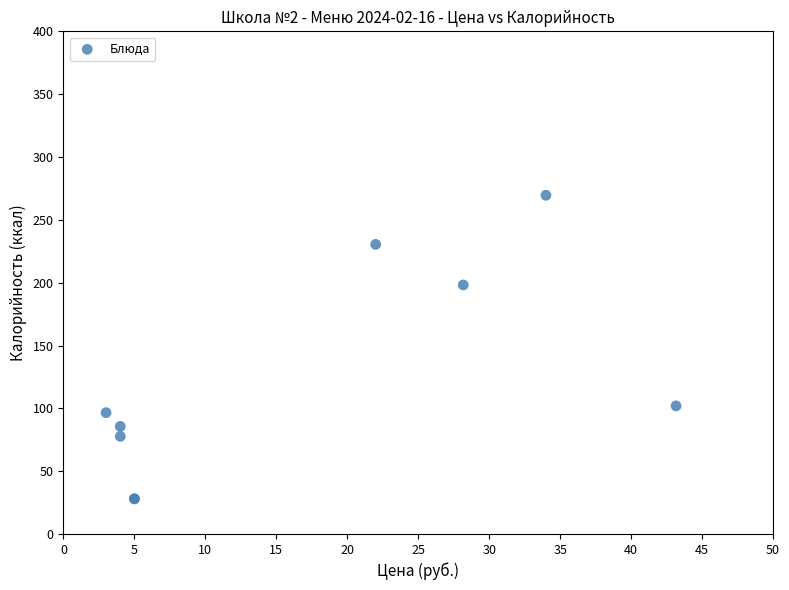

What Y value in the scatter plot is closest to 148?

101.9